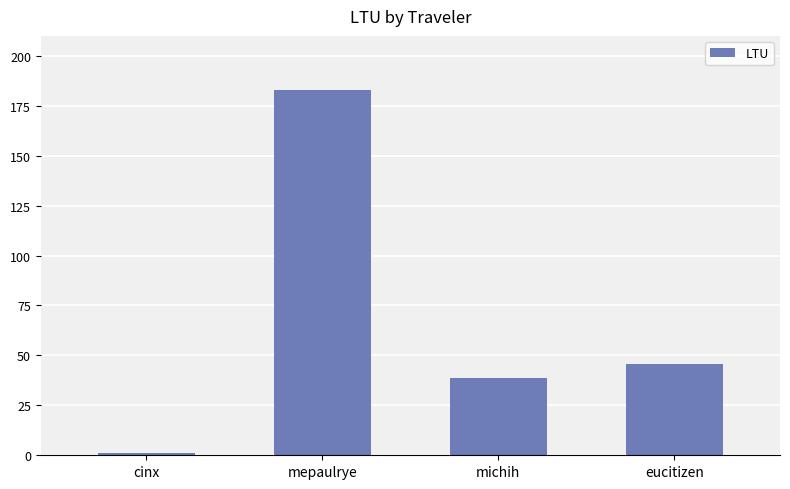

Does the chart contain any negative values?

No